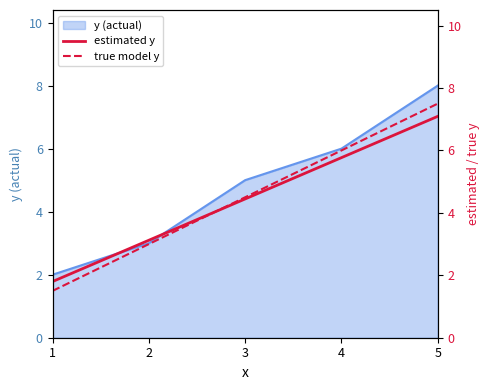

List the labels in order of true model y value, largest first.

5, 4, 3, 2, 1